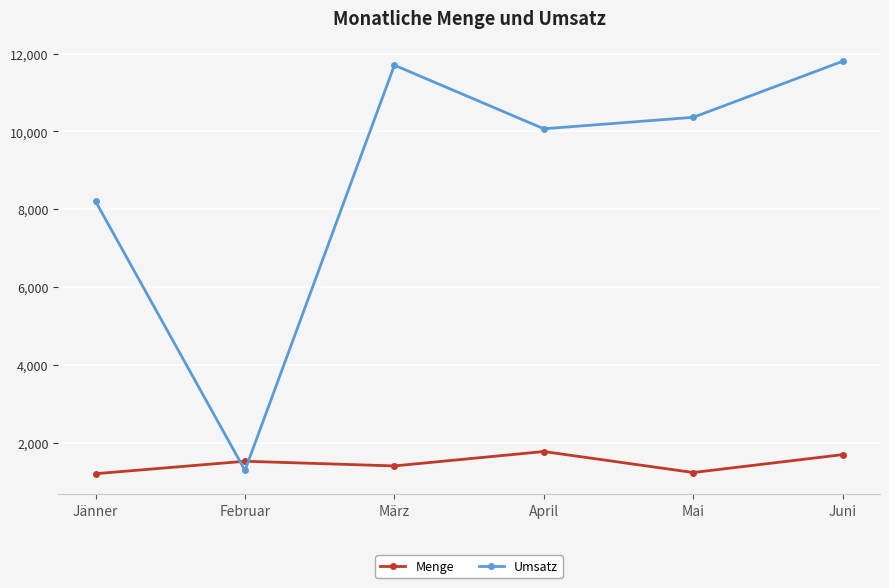

Rank the series at Februar from highest to lowest value.

Menge, Umsatz